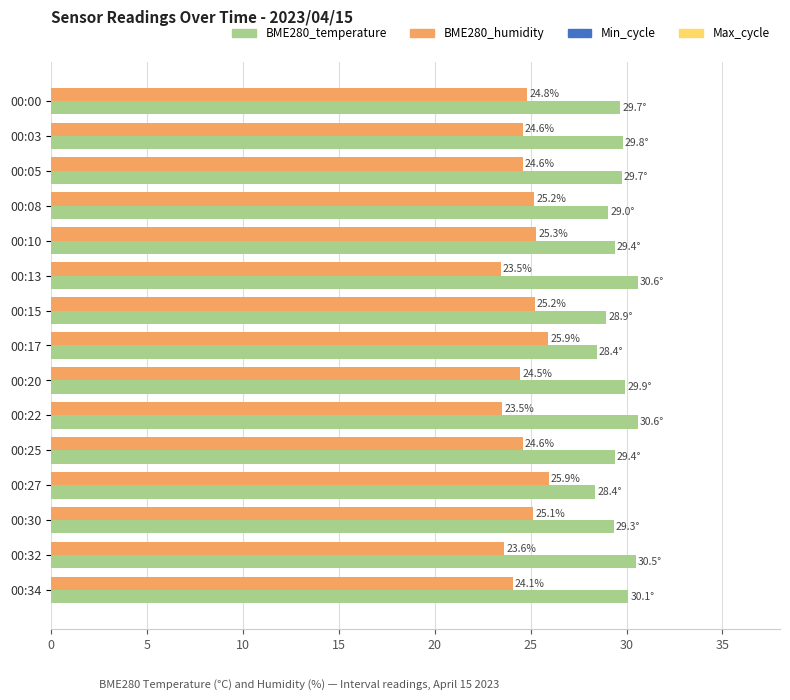

What is the difference between the maximum and minimum values in the BME280_humidity series?

2.5